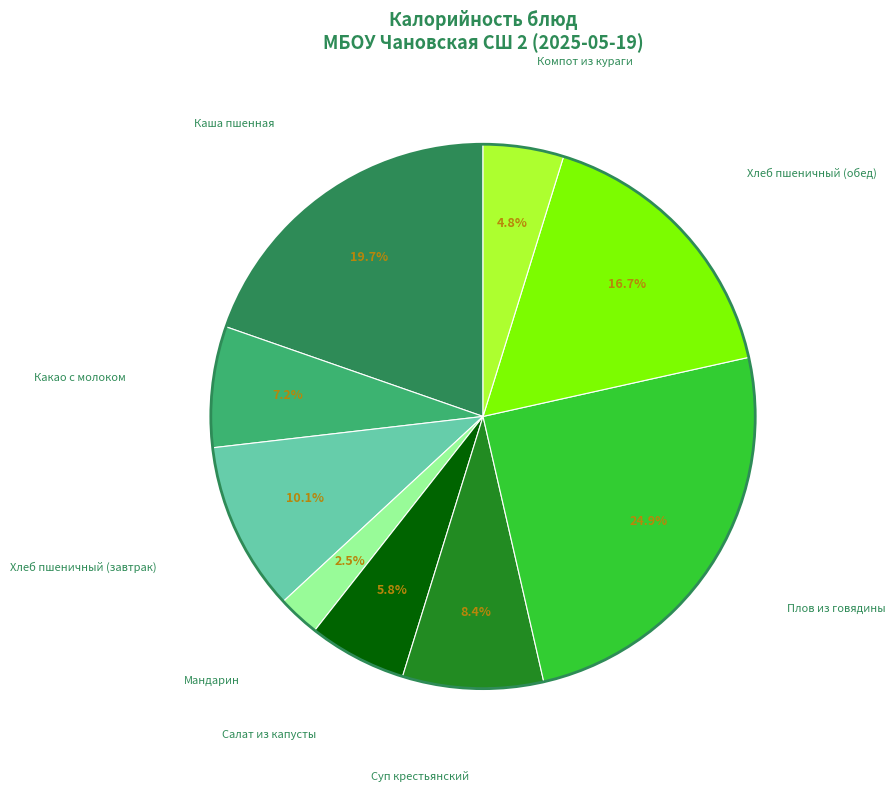

How many segments does this pie chart have?

9